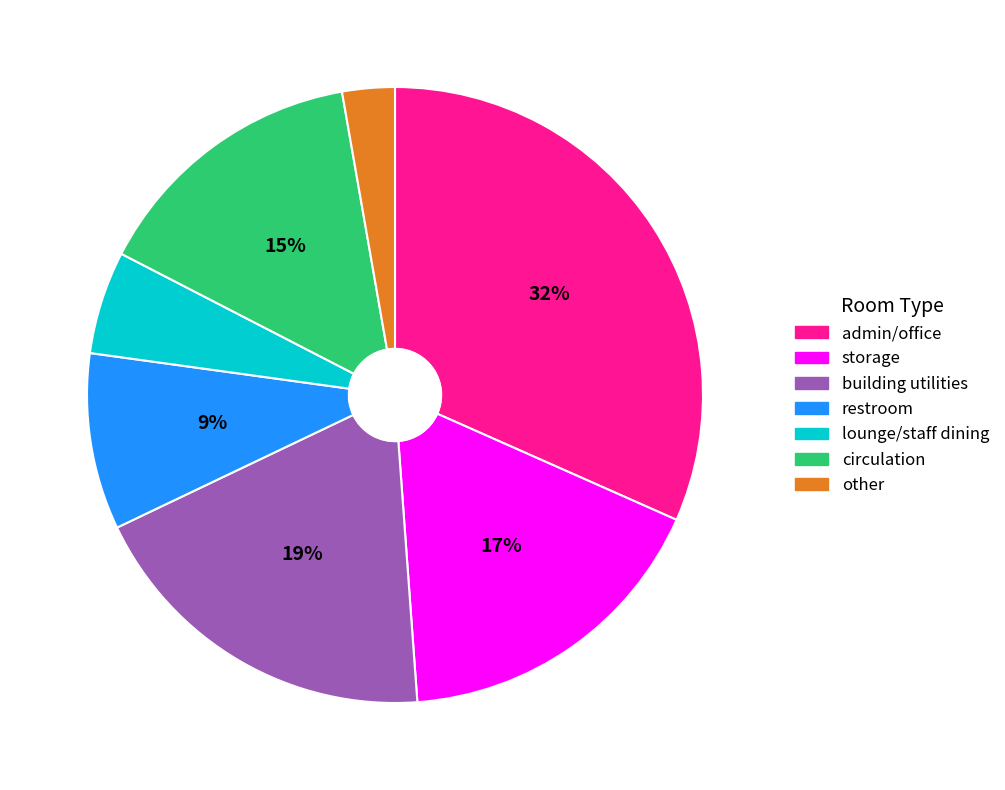

To the nearest percent, what is the average slice percentage?

14%